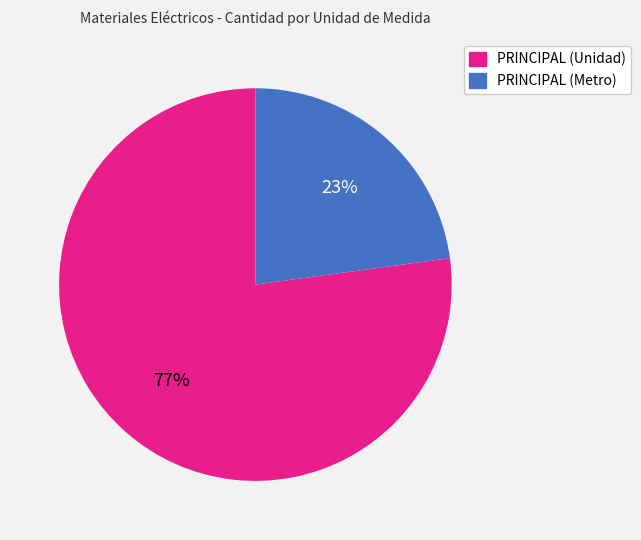

How many slices are in this pie chart?

2